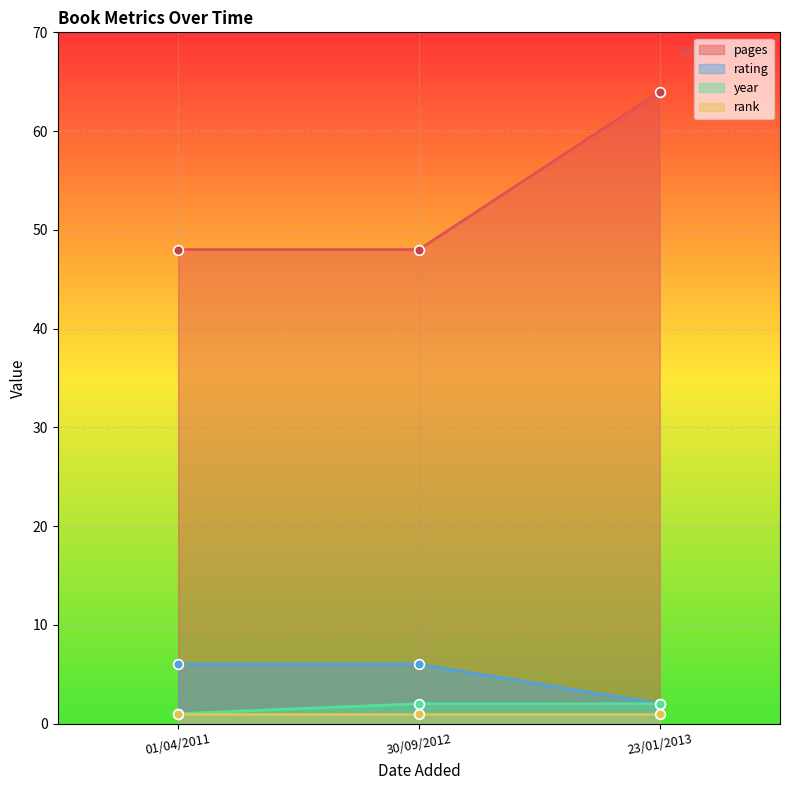

Which series has the widest spread of values?

pages